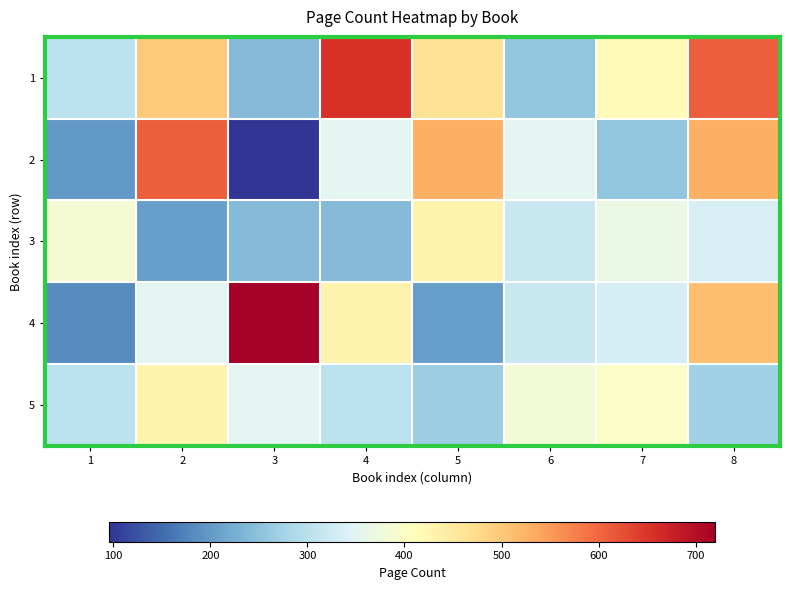

Rank the series at 4 from lowest to highest value.

3, 5, 2, 4, 1